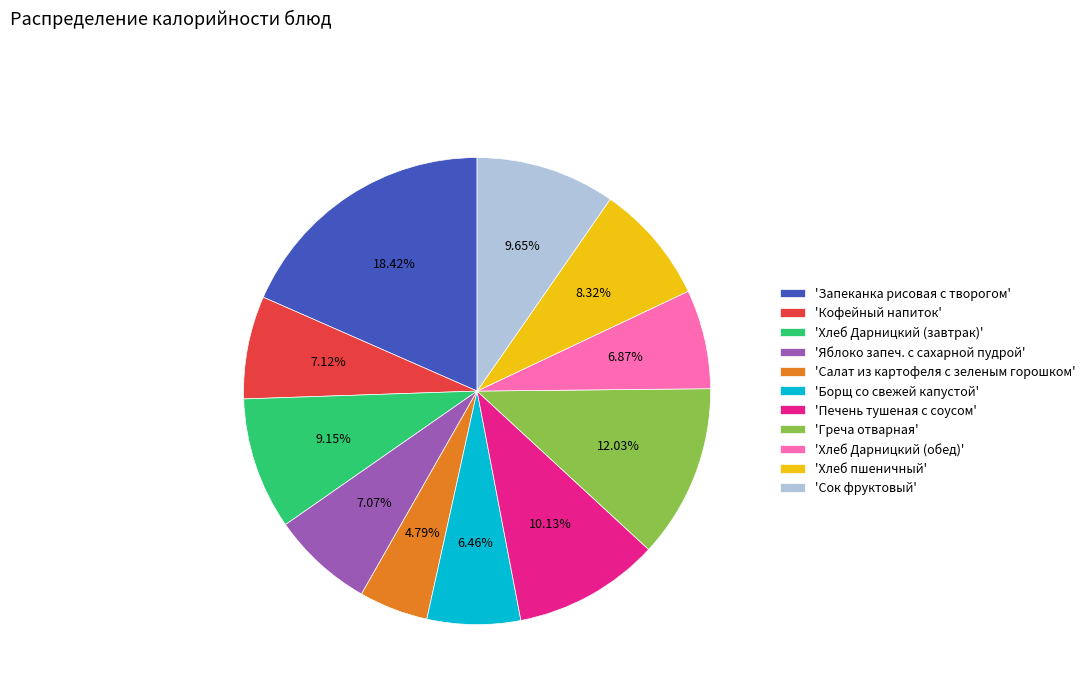

Which category has the biggest portion of the pie?

'Запеканка рисовая с творогом'